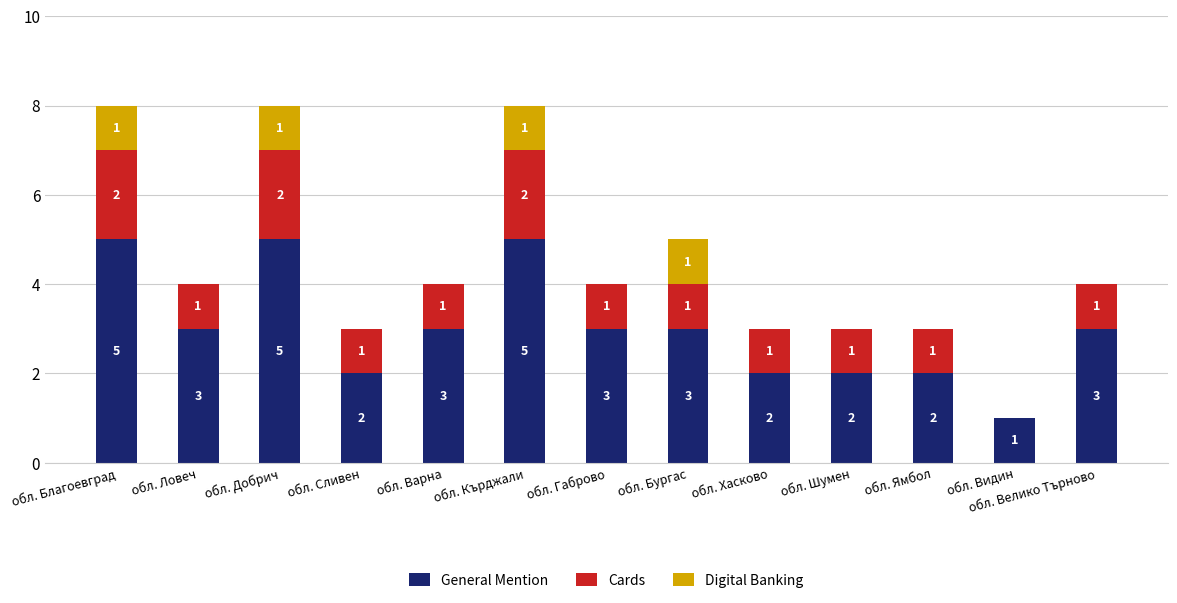

What is the sum of all General Mention values?

39